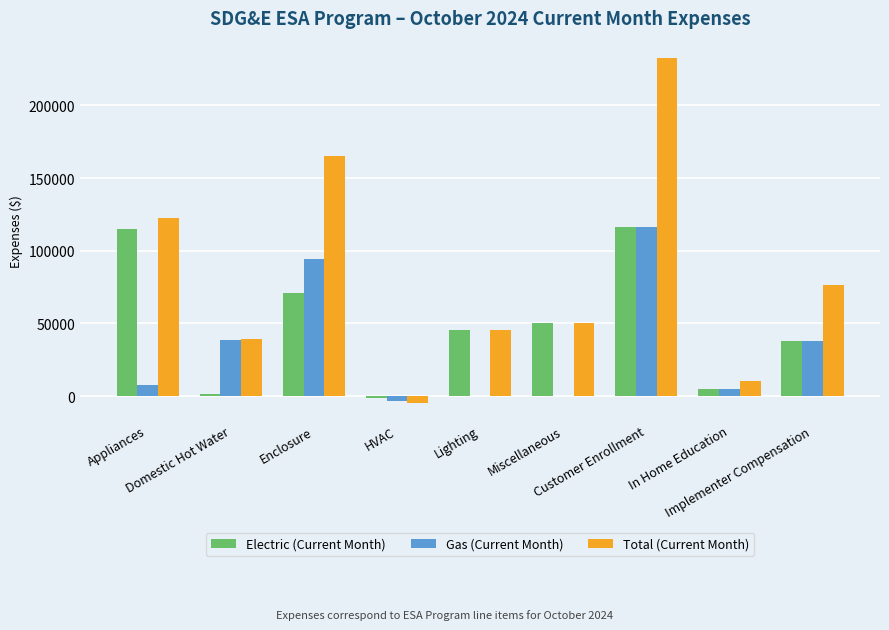

What is the maximum value shown in the chart?

232612